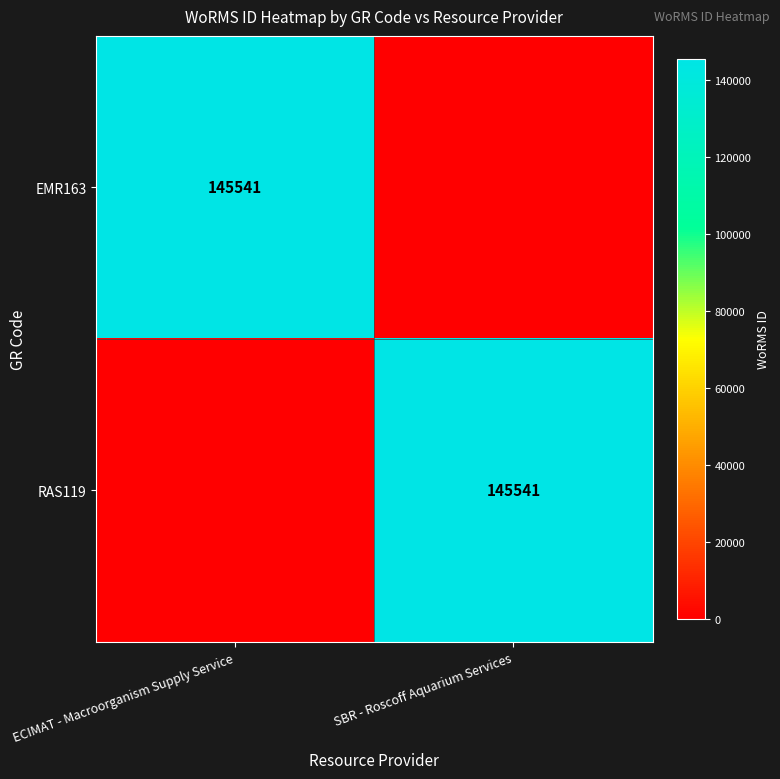

The RAS119 series shows 245785 at SBR - Roscoff Aquarium Services. True or false?

False